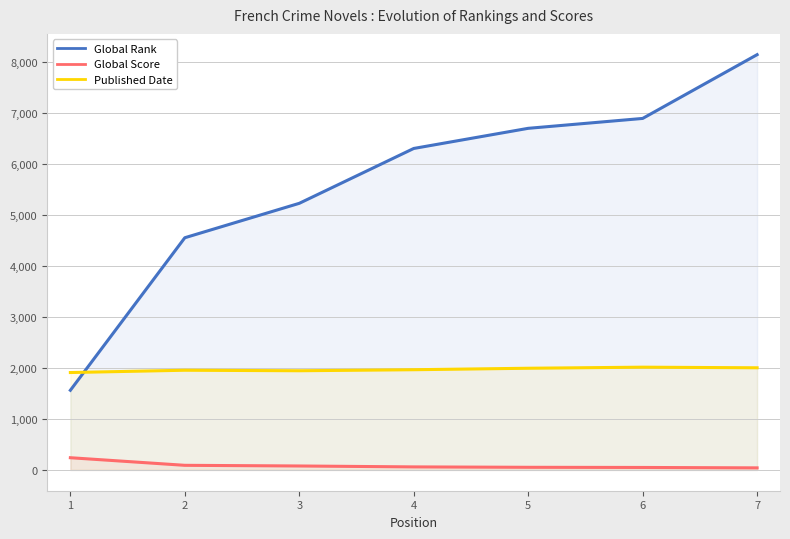

Reading left to right, transcribe all the data shown in this chart.

Global Rank: 1563	4555	5230	6306	6701	6895	8146
Global Score: 240	91	78	60	52	49	41
Published Date: 1911	1956	1946	1966	1995	2016	2004